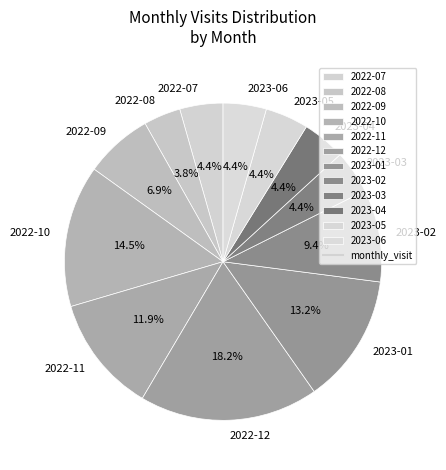

Which slice is the largest?

2022-12